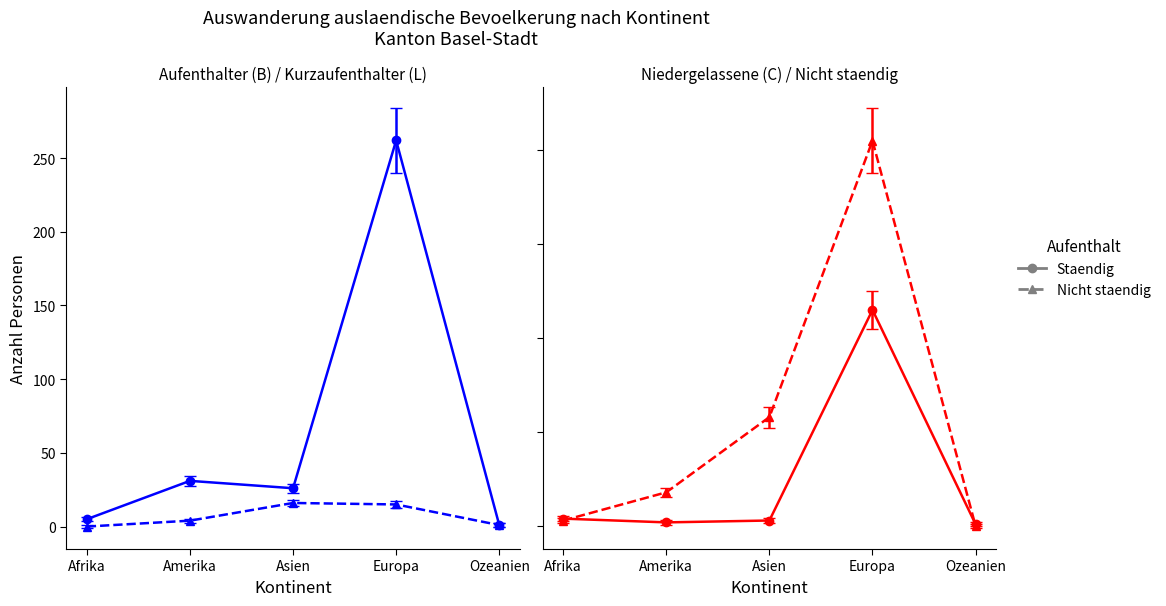

What is the sum of the Kurzaufenthalter (L) Total values at Ozeanien and Europa?

12.7